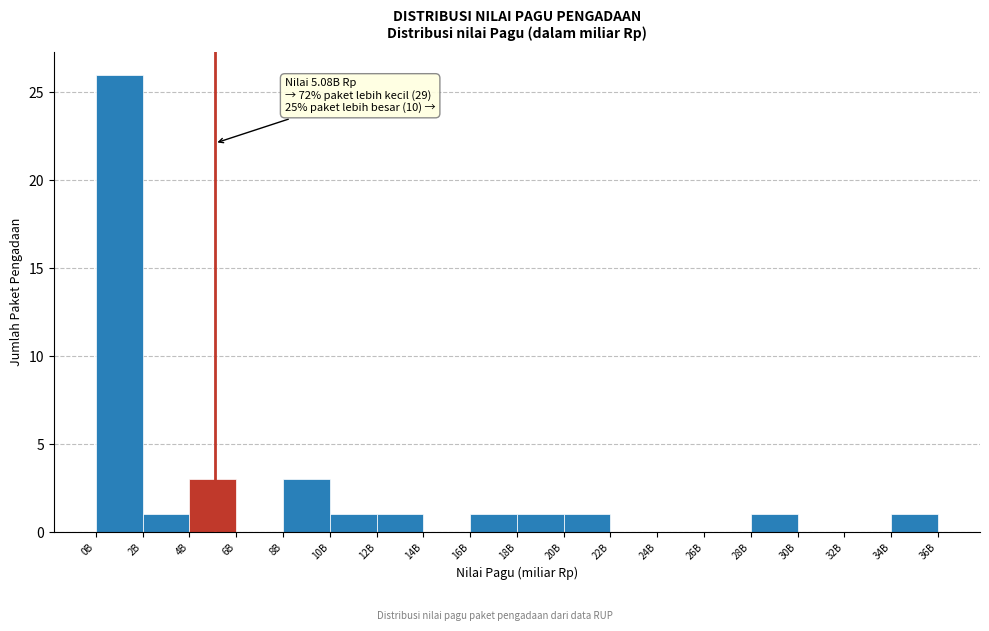

Reading left to right, transcribe all the data shown in this chart.

0B=26	2B=1	4B=3	6B=0	8B=3	10B=1	12B=1	14B=0	16B=1	18B=1	20B=1	22B=0	24B=0	26B=0	28B=1	30B=0	32B=0	34B=1